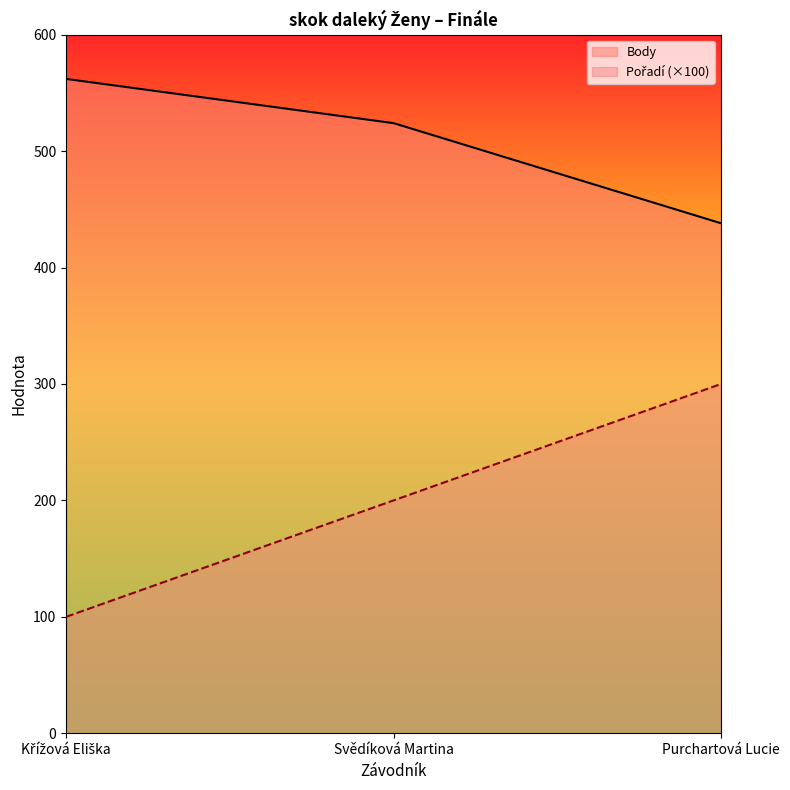

What value does the Body series have at Purchartová Lucie?

438